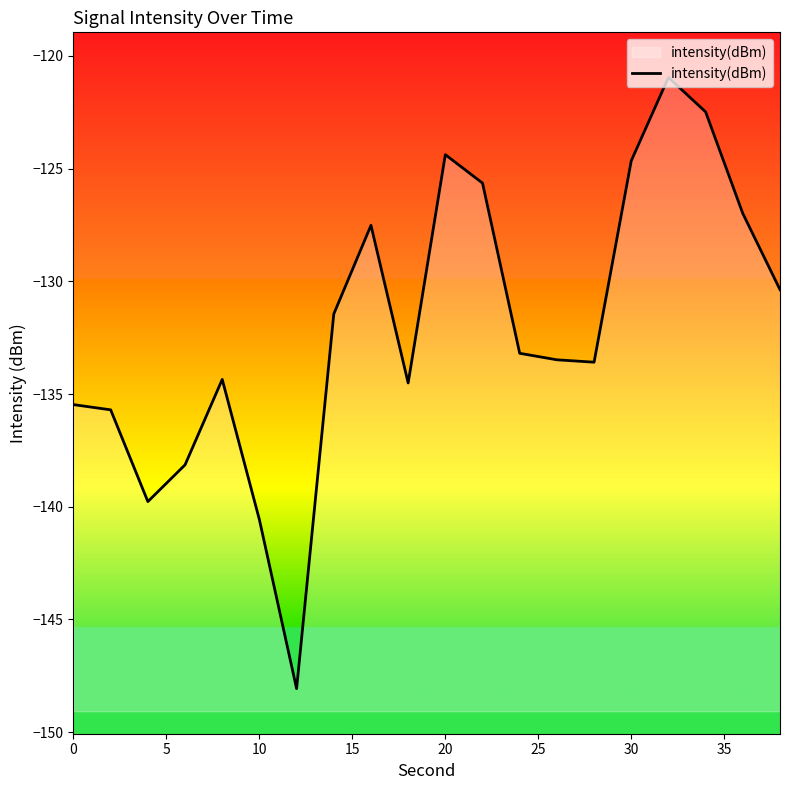

The chart shows a value of -215.4 at 0. True or false?

False